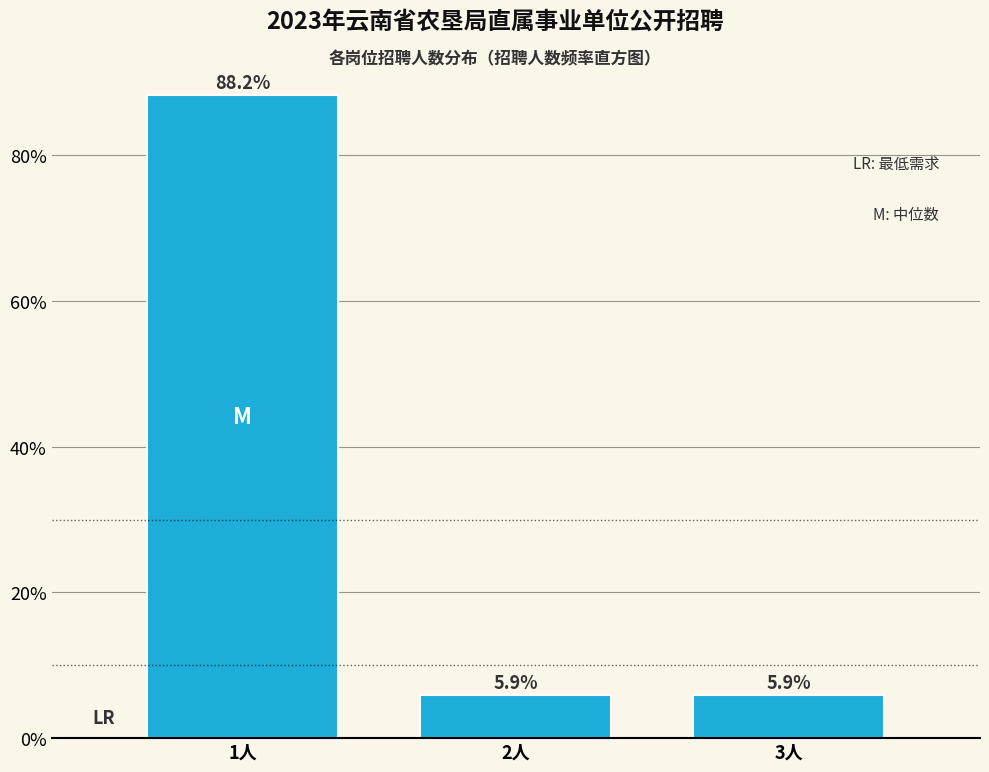

Reading left to right, transcribe all the data shown in this chart.

1人=88.2	2人=5.9	3人=5.9